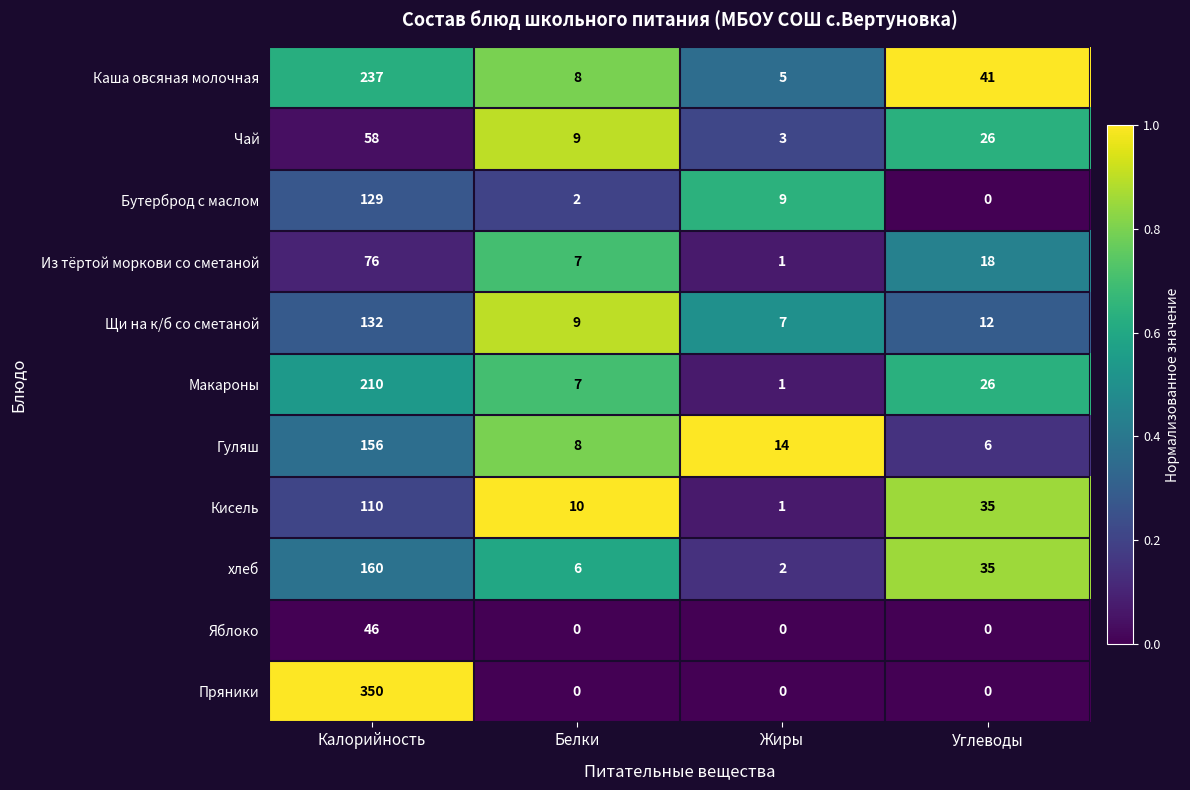

Where does the Из тёртой моркови со сметаной series first go above 18?

Калорийность